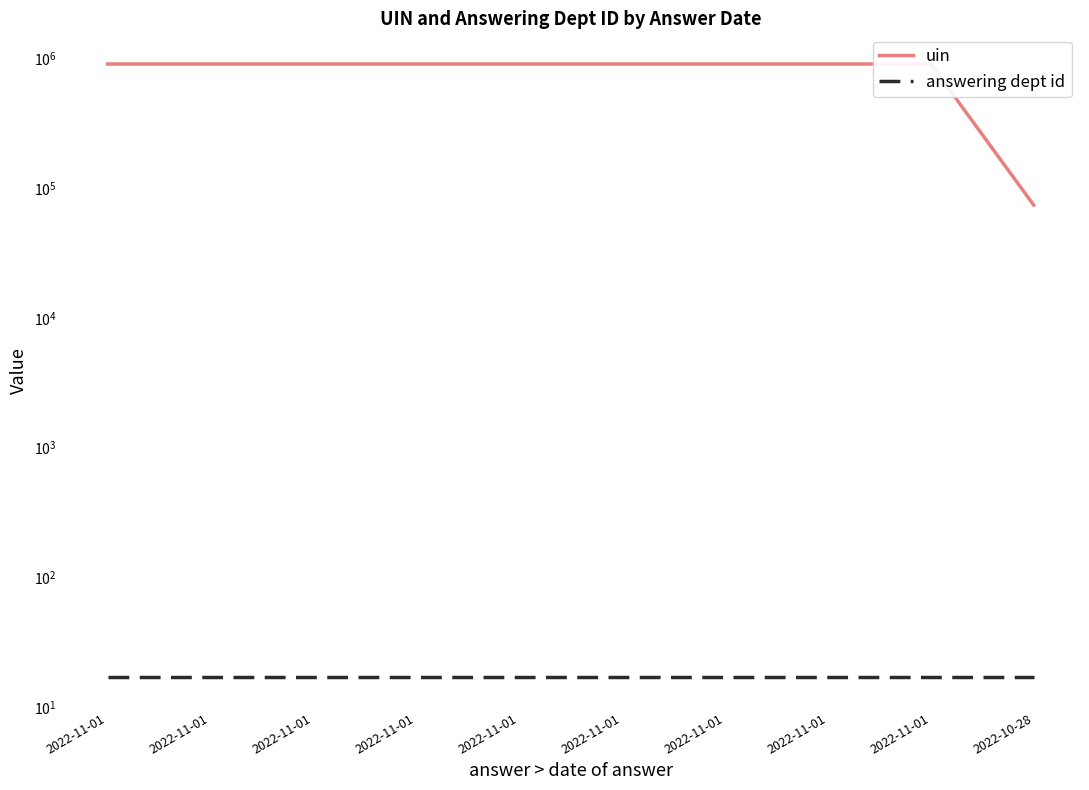

What is the label of the 9th point from the right?

2022-11-01